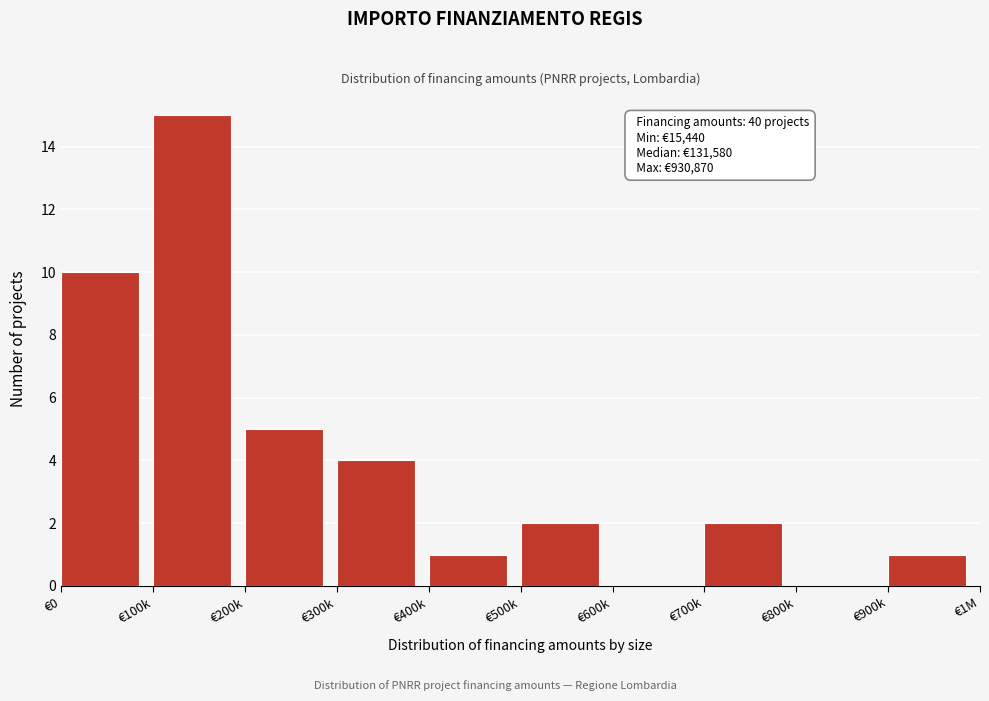

Reading right to left, extract all data points from this chart.

€900k=1	€800k=0	€700k=2	€600k=0	€500k=2	€400k=1	€300k=4	€200k=5	€100k=15	€0=10